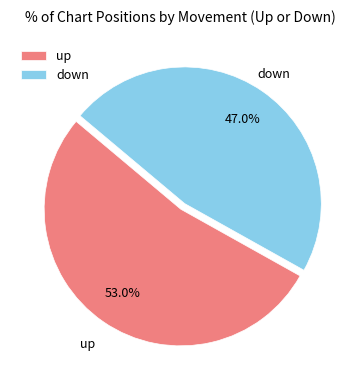

How many segments does this pie chart have?

2